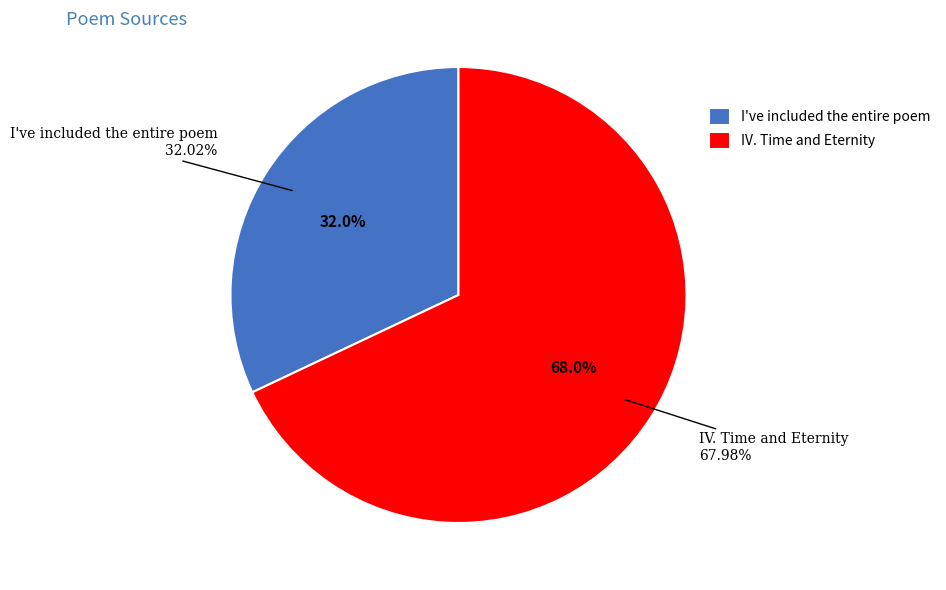

How many segments does this pie chart have?

2